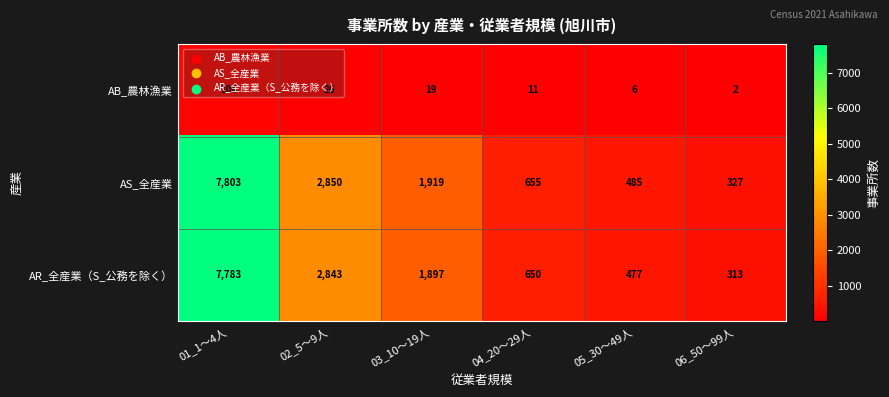

What value does the AR_全産業（S_公務を除く） series have at 06_50～99人?

313